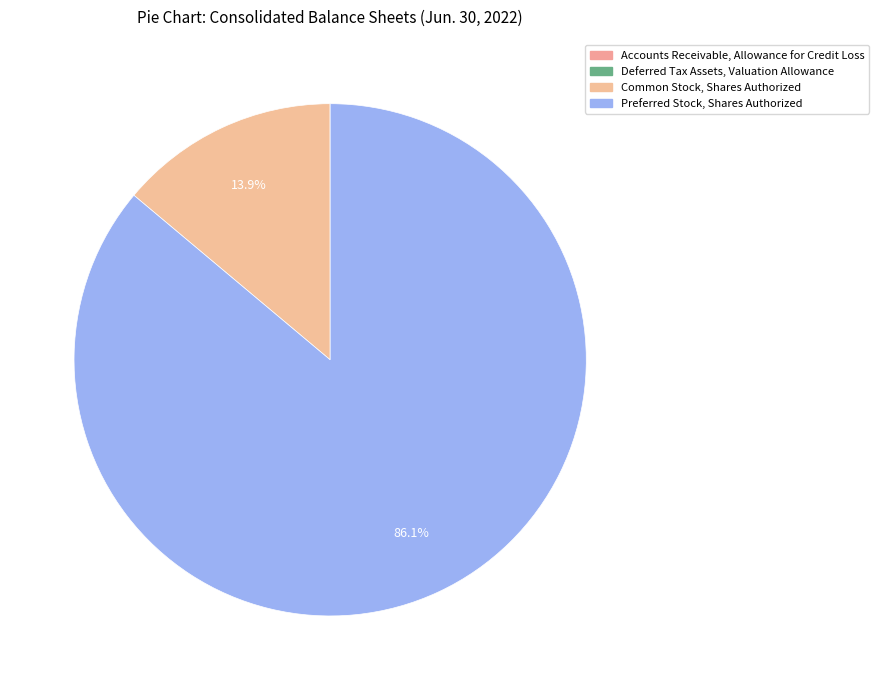

How many segments does this pie chart have?

4